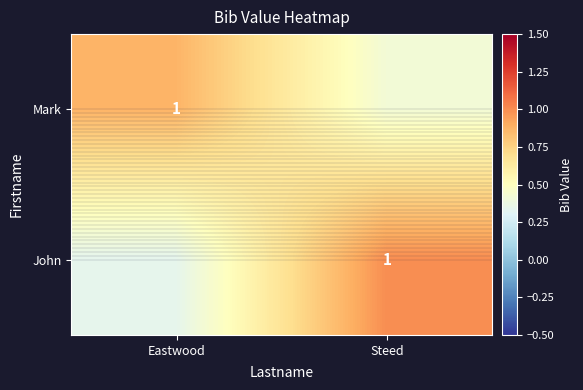

Which category has the lowest value in the row_1 series?

Eastwood